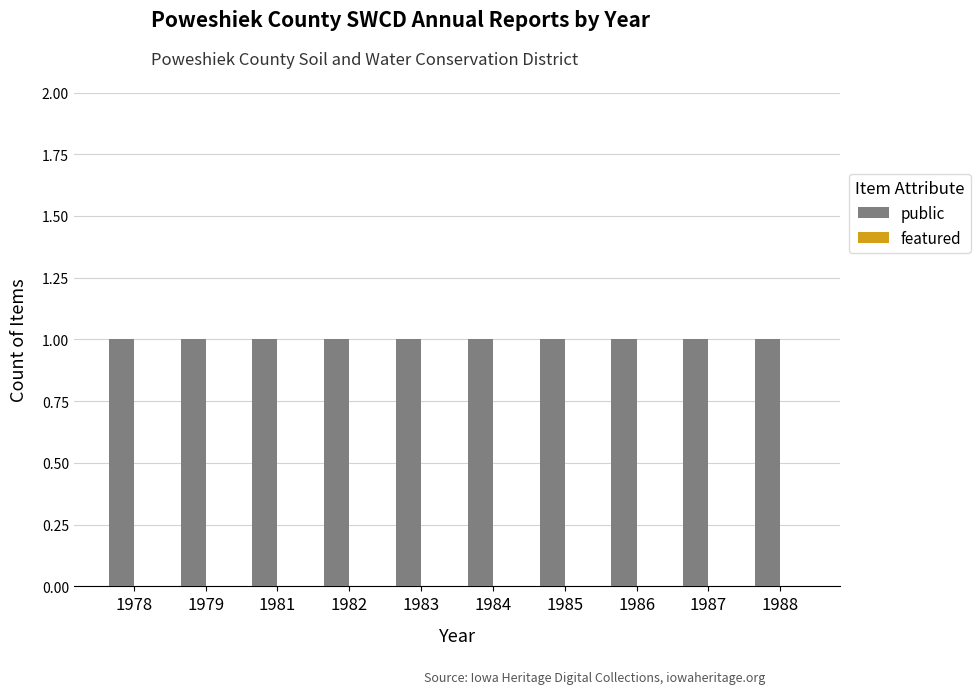

The featured series shows 0 at 1983. True or false?

True